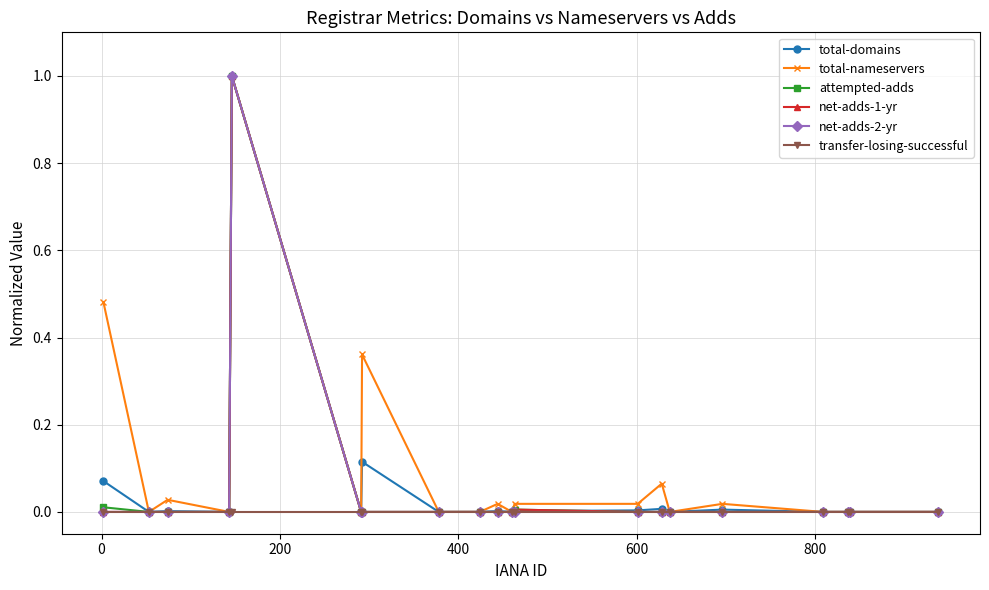

What is the maximum value shown in the chart?

1.0